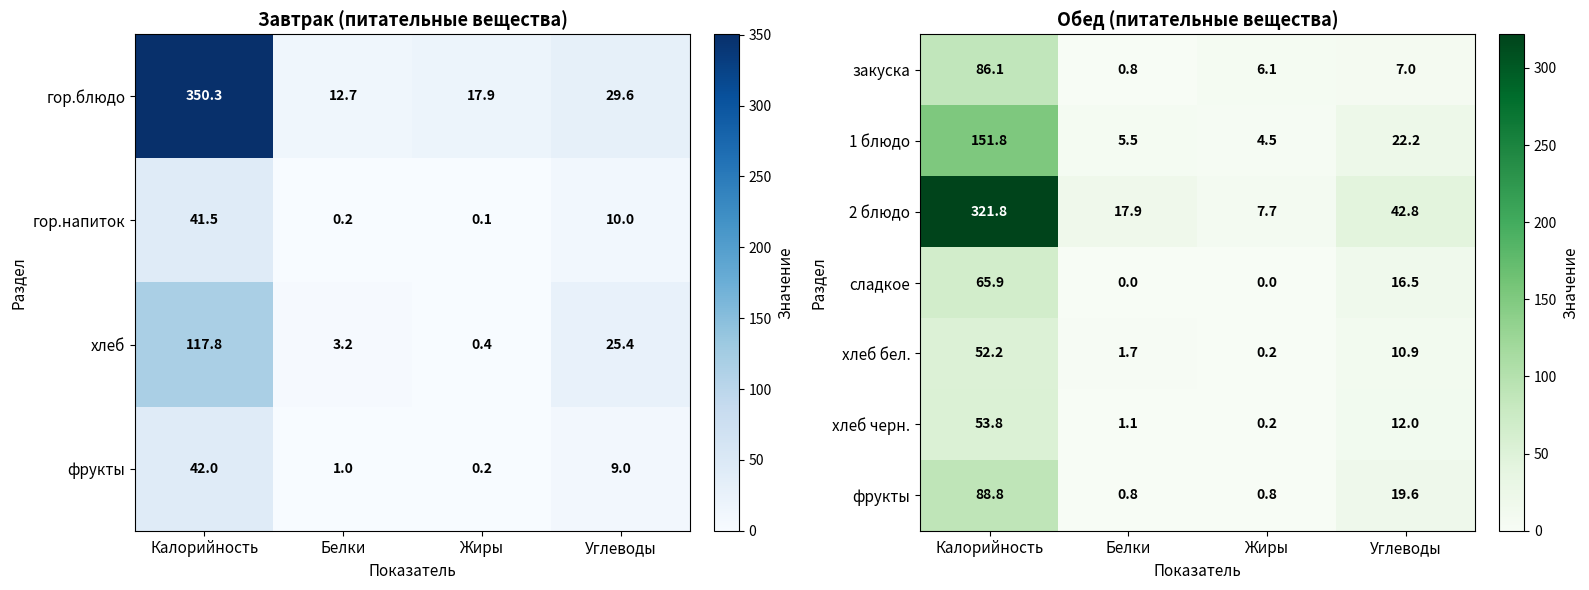

List the labels in order of закуска value, largest first.

Калорийность, Углеводы, Жиры, Белки